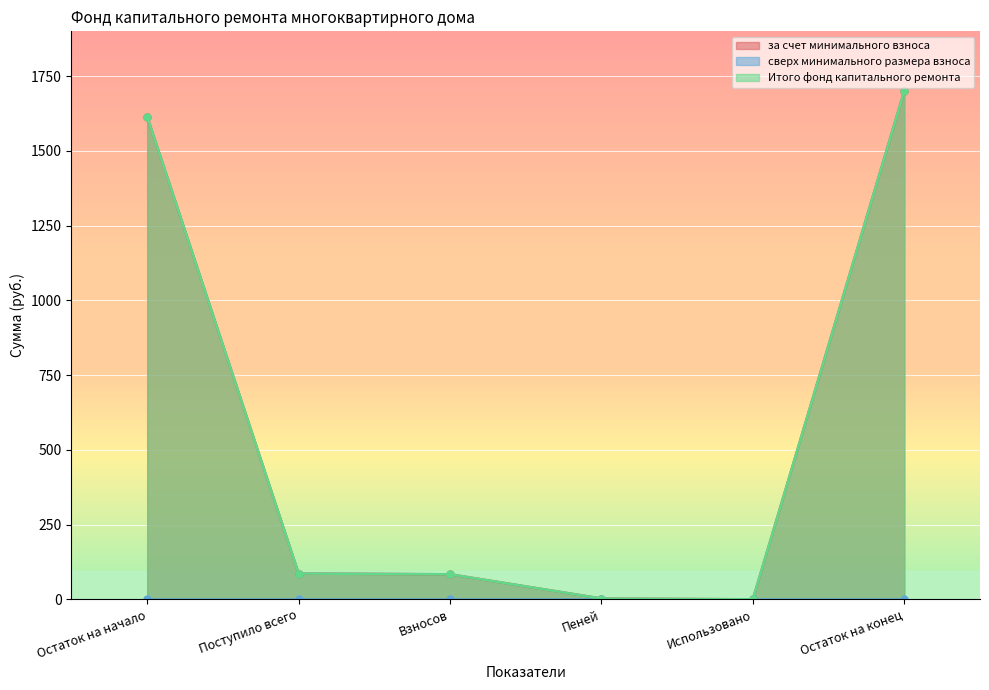

What is the sum of the за счет минимального взноса values at Остаток на конец and Пеней?

1703.6